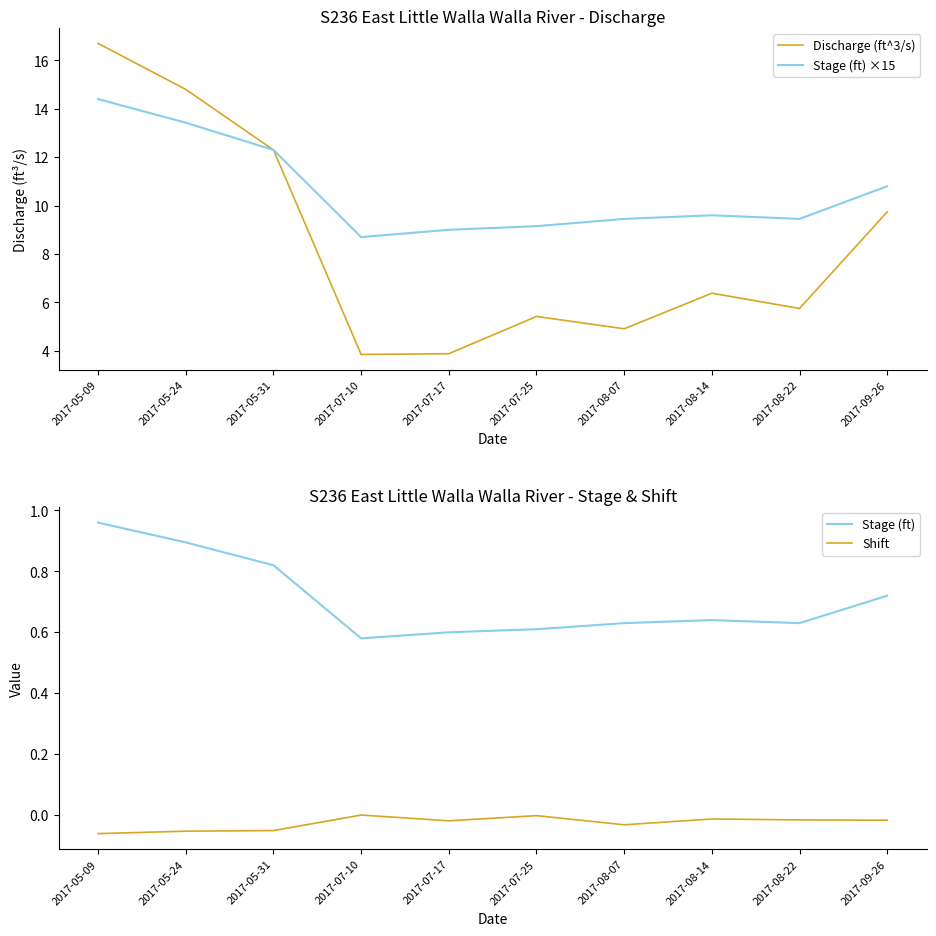

True or false: Shift and Stage (ft) ×15 cross at least once.

False